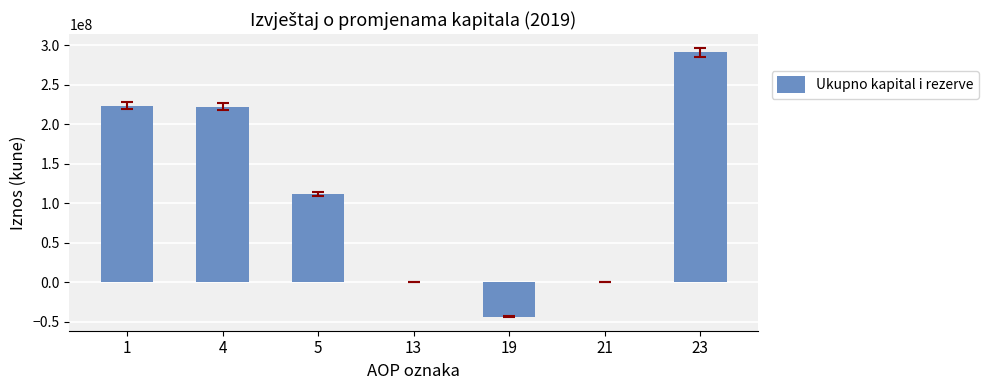

What is the sum of all values?

805724281